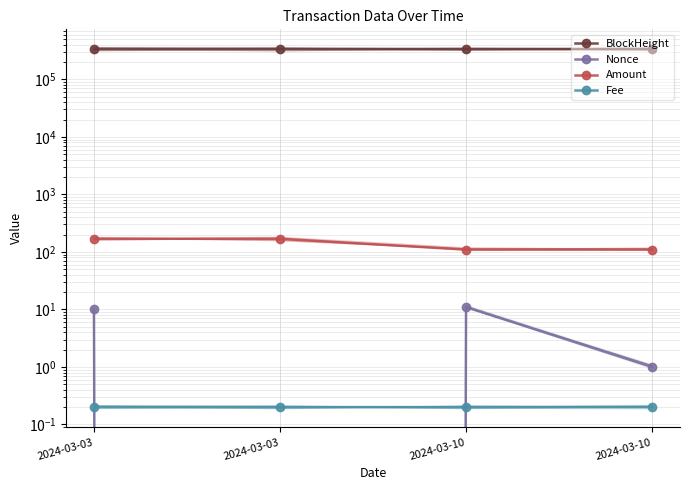

Count the number of data series in this chart.

4